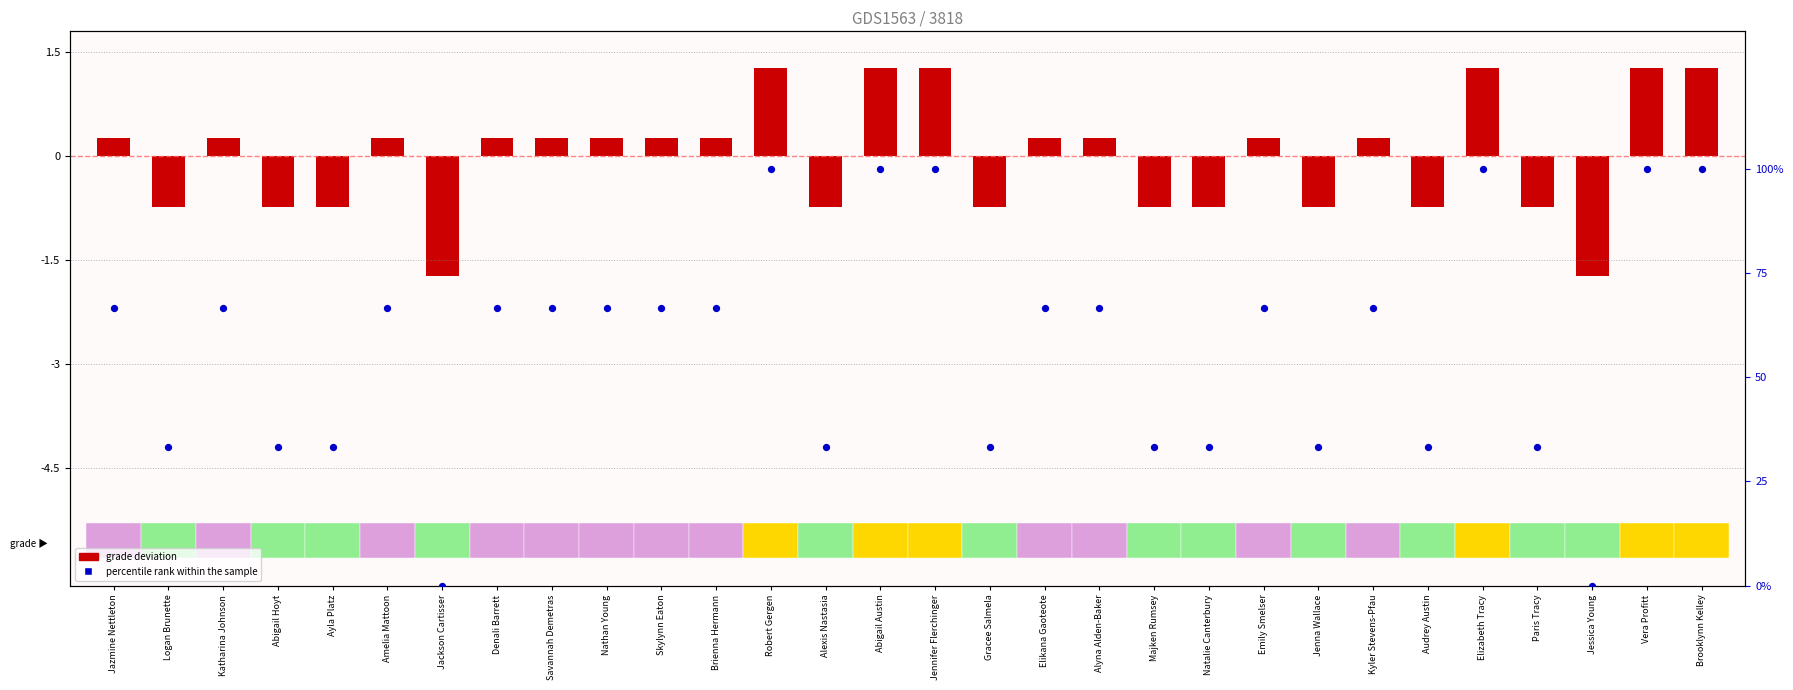

Is the value of percentile rank within the sample at Majken Rumsey greater than the value of grade deviation at Jazmine Nettleton?

Yes